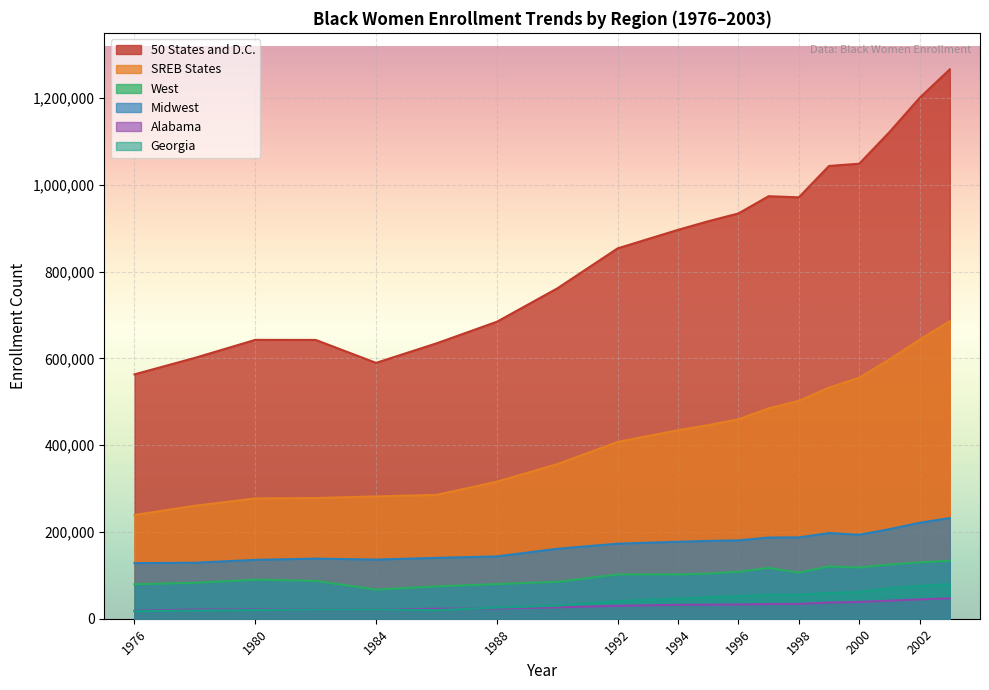

Read the Midwest value at 2003.

231965